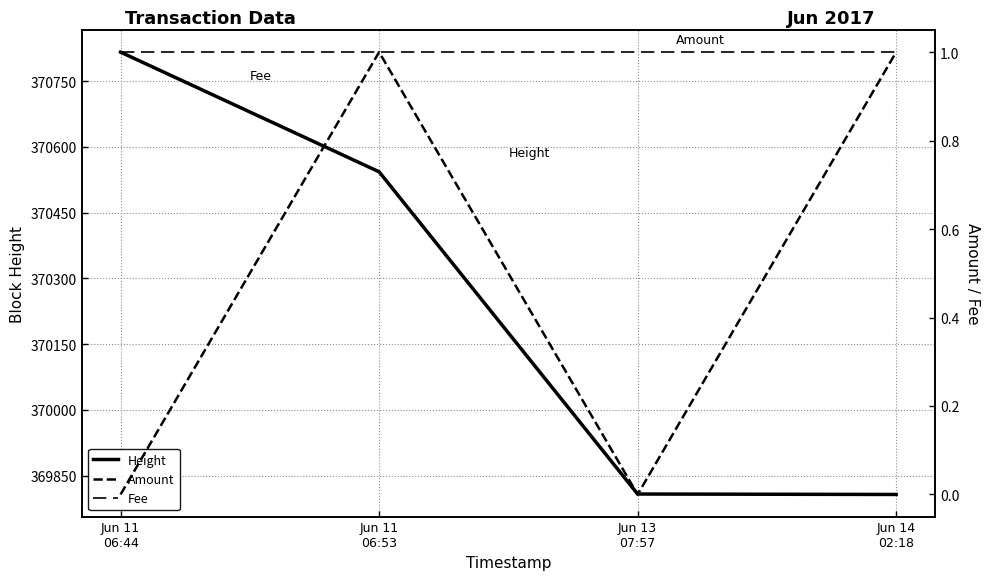

List the labels in order of Amount value, smallest first.

Jun 11
06:44, Jun 13
07:57, Jun 11
06:53, Jun 14
02:18